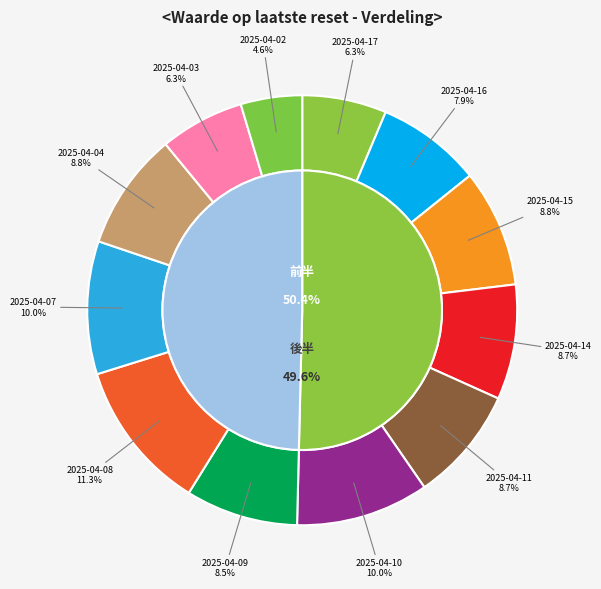

Which has a higher value, 2025-04-14 or 2025-04-11?

2025-04-14